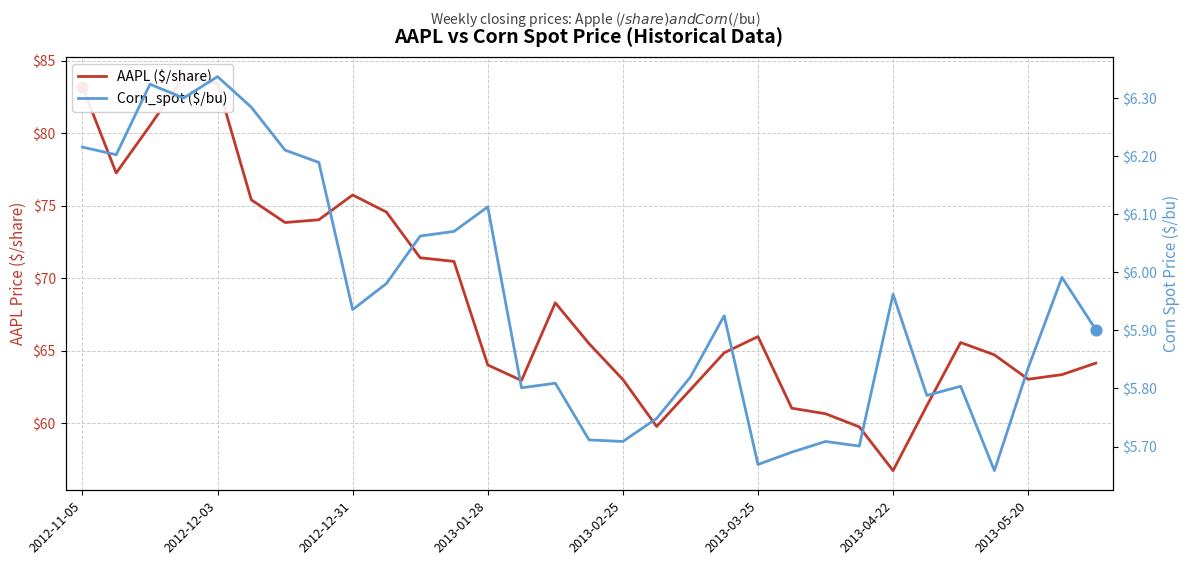

Which series contains the highest Y value?

AAPL ($/share)